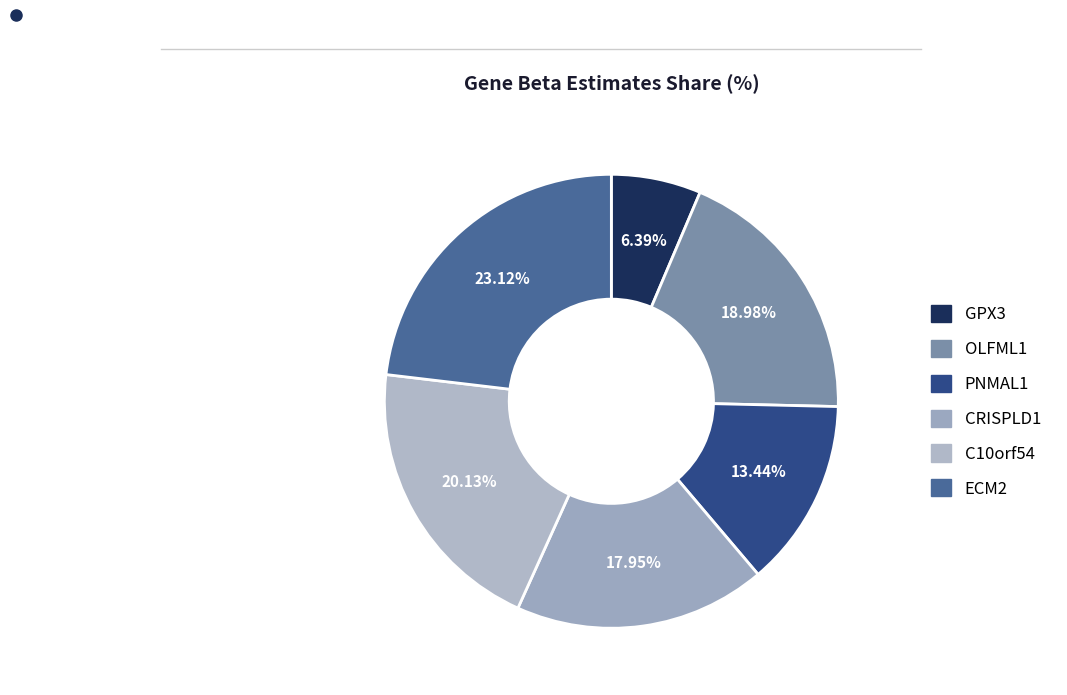

True or false: ECM2 accounts for 23% of the total.

True